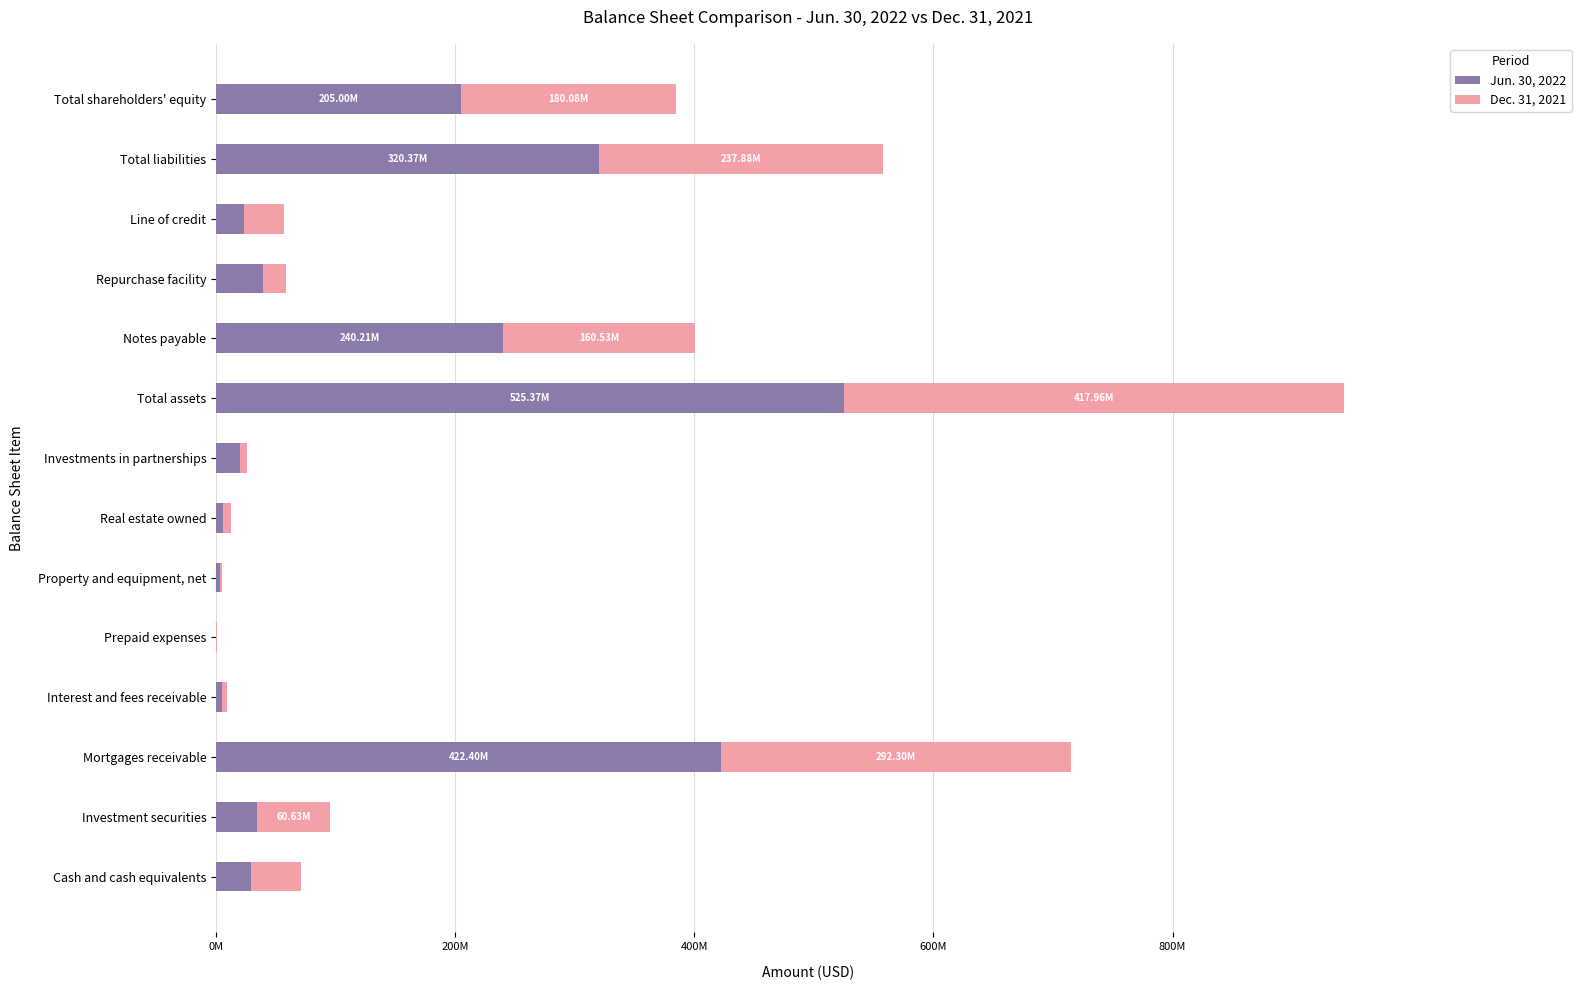

What are all the series names shown in the legend?

Jun. 30, 2022, Dec. 31, 2021